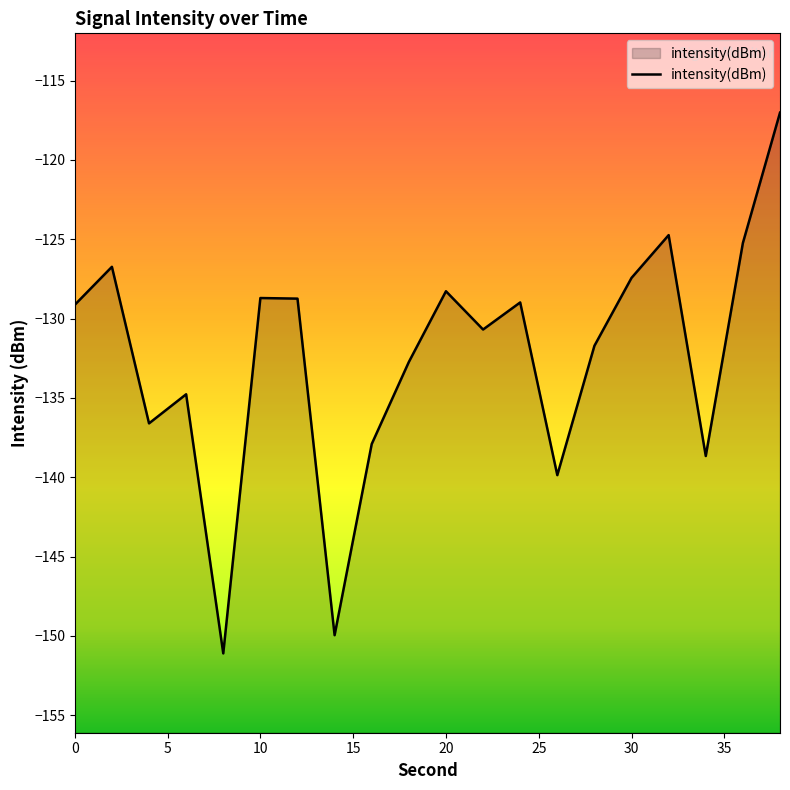

At which category does the data reach its first local valley?

4